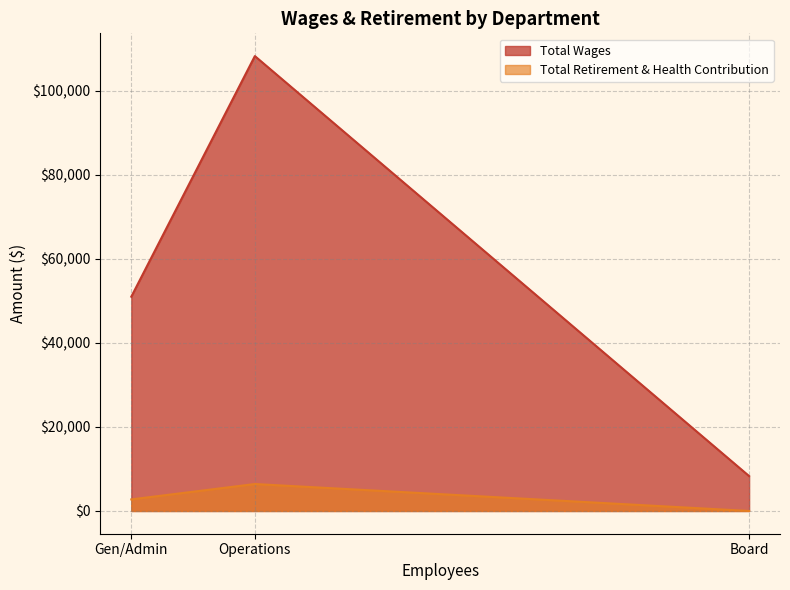

Rank the categories by Total Retirement & Health Contribution value from lowest to highest.

Board, Gen/Admin, Operations